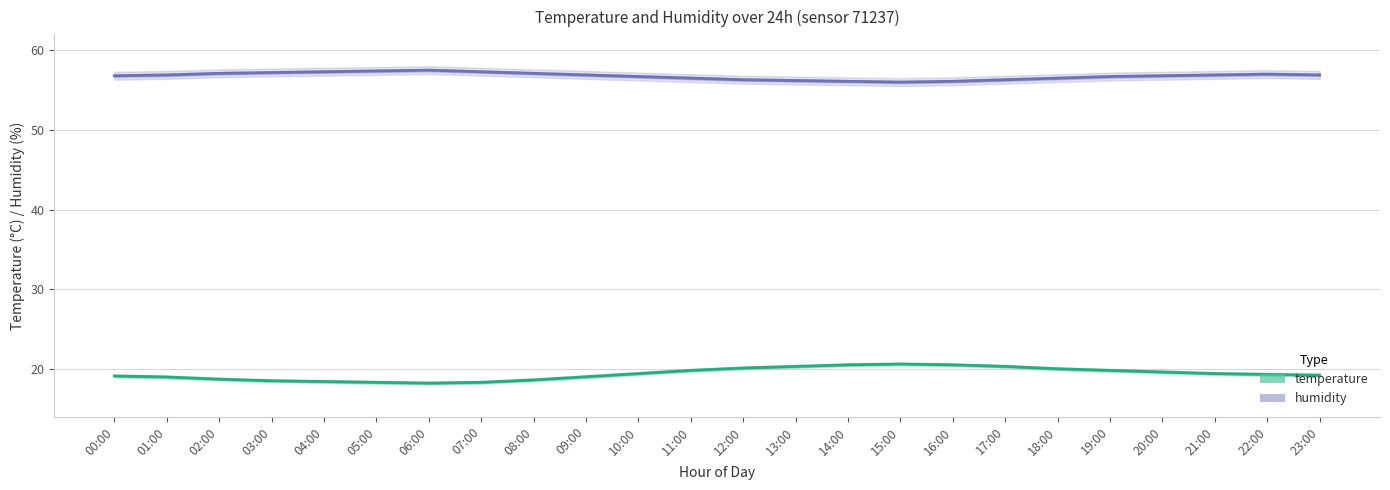

At how many categories does at least one series exceed 25?

24